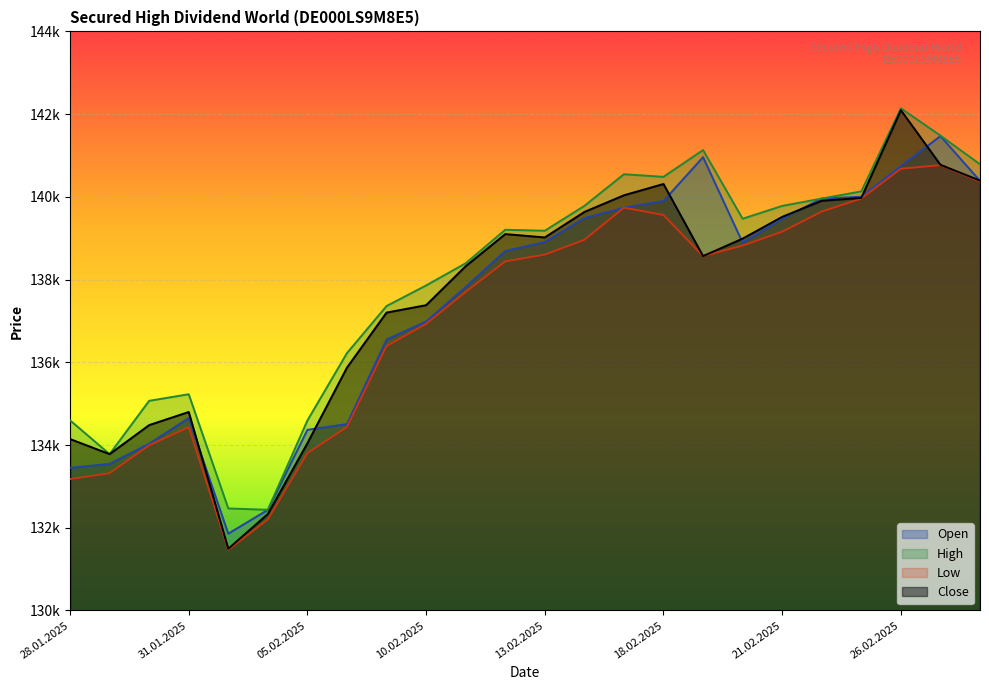

In Open, how many points are higher than both neighbors (excluding endpoints)?

3